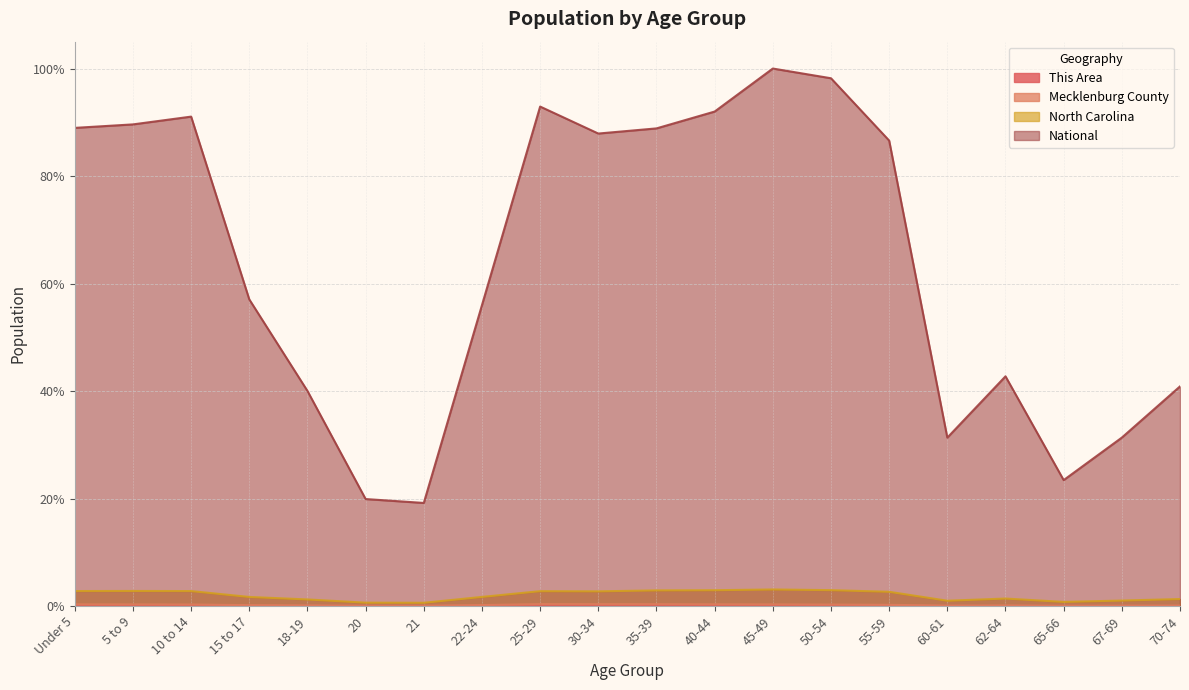

What are all the series names shown in the legend?

This Area, Mecklenburg County, North Carolina, National